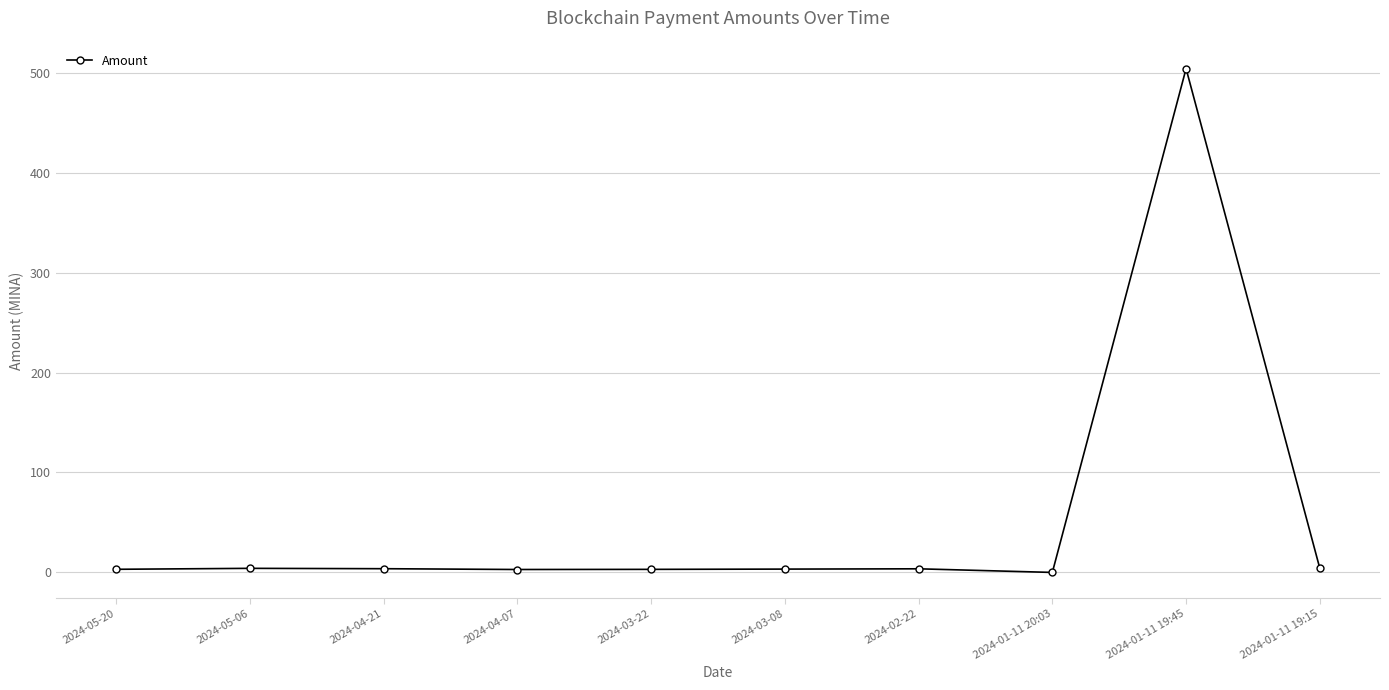

The chart shows a value of 2.9 at 2024-04-07. True or false?

True